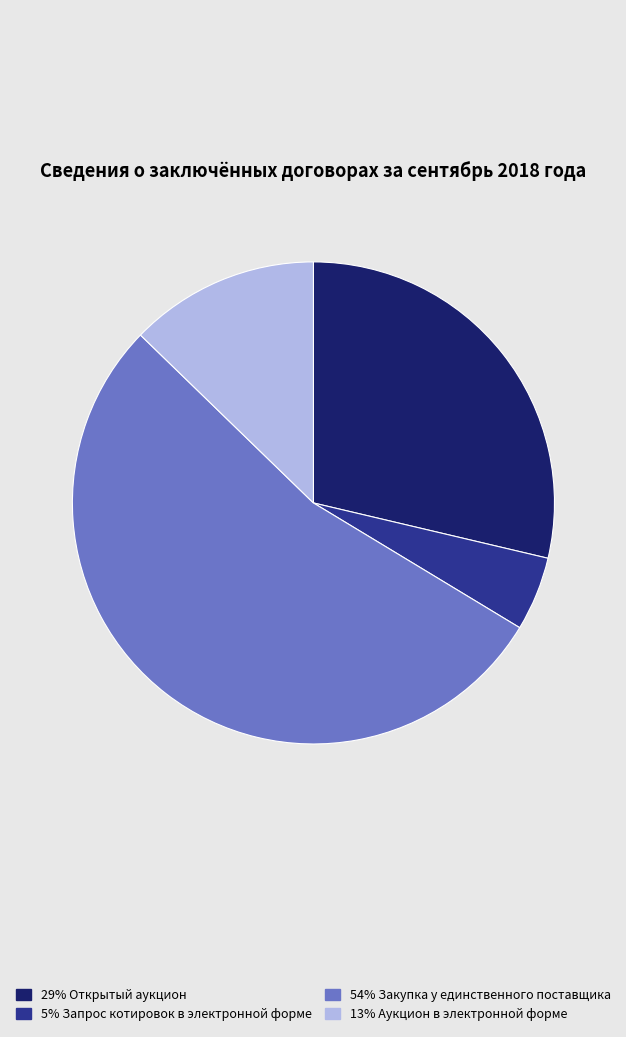

Is there a majority slice in this chart?

Yes